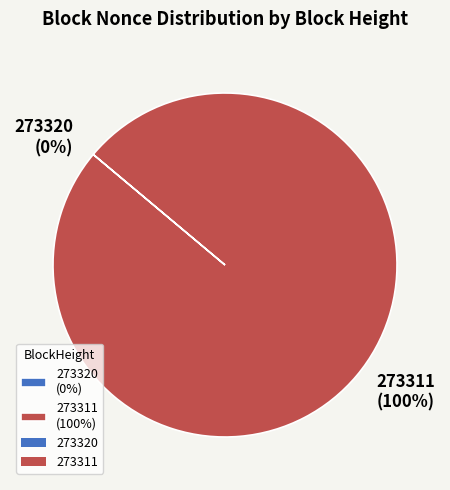

Which has a higher value, 273320 or 273311?

273311